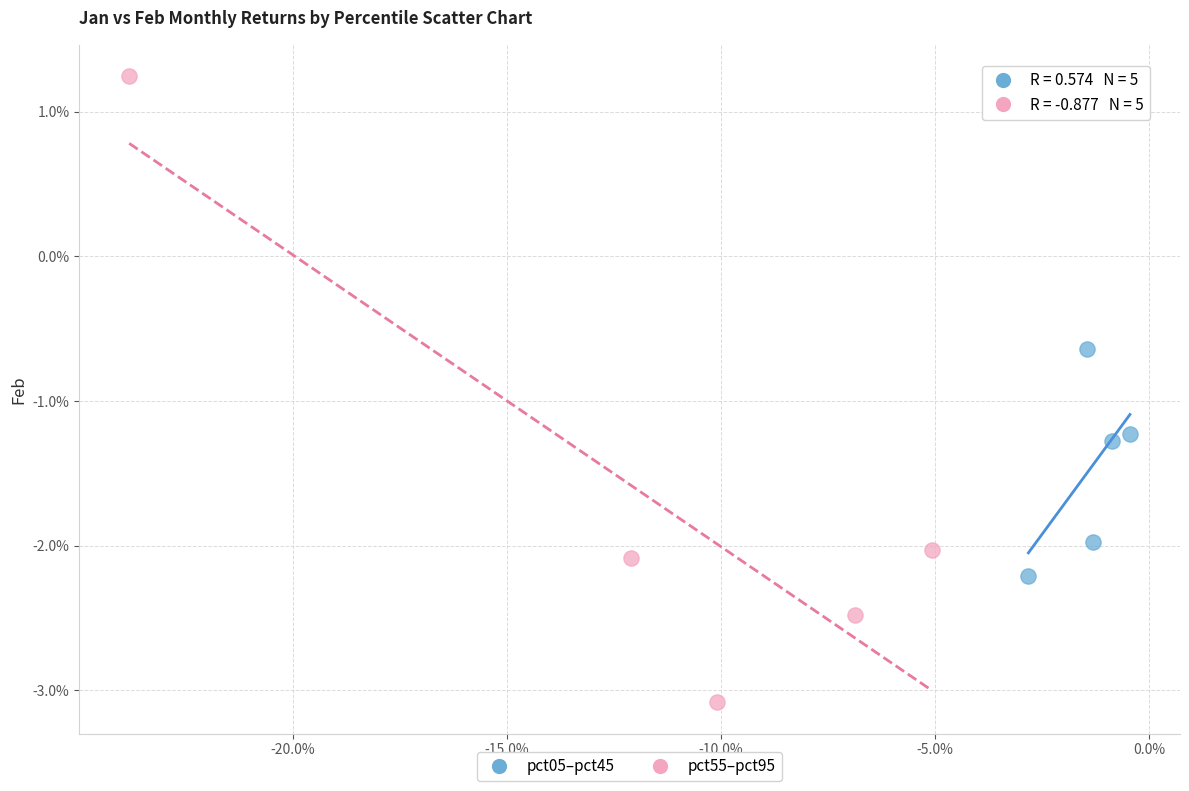

What are all the series names shown in the legend?

pct05–pct45, pct55–pct95